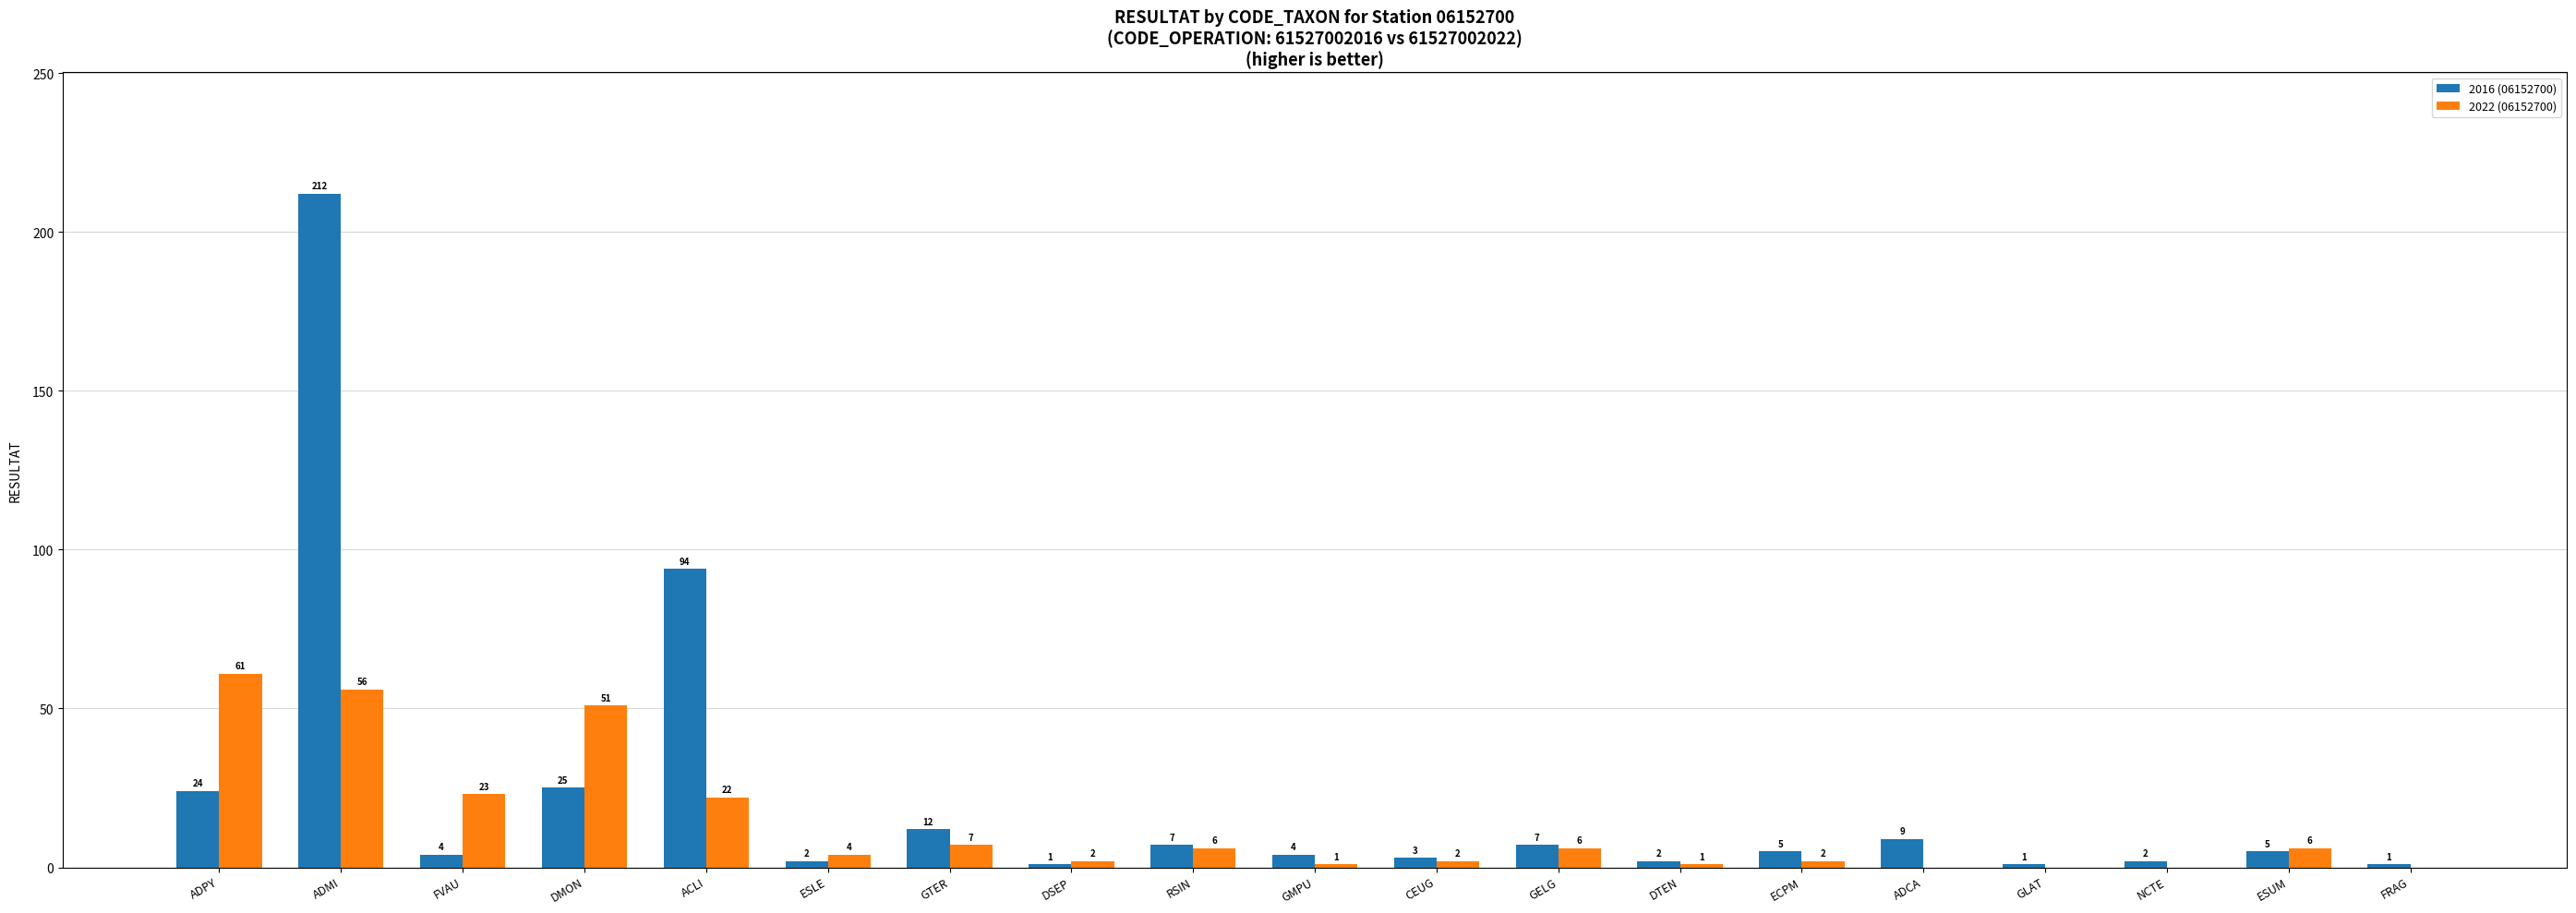

Reading left to right, list all the values displayed in this chart.

2016 (06152700): 24	212	4	25	94	2	12	1	7	4	3	7	2	5	9	1	2	5	1
2022 (06152700): 61	56	23	51	22	4	7	2	6	1	2	6	1	2	0	0	0	6	0